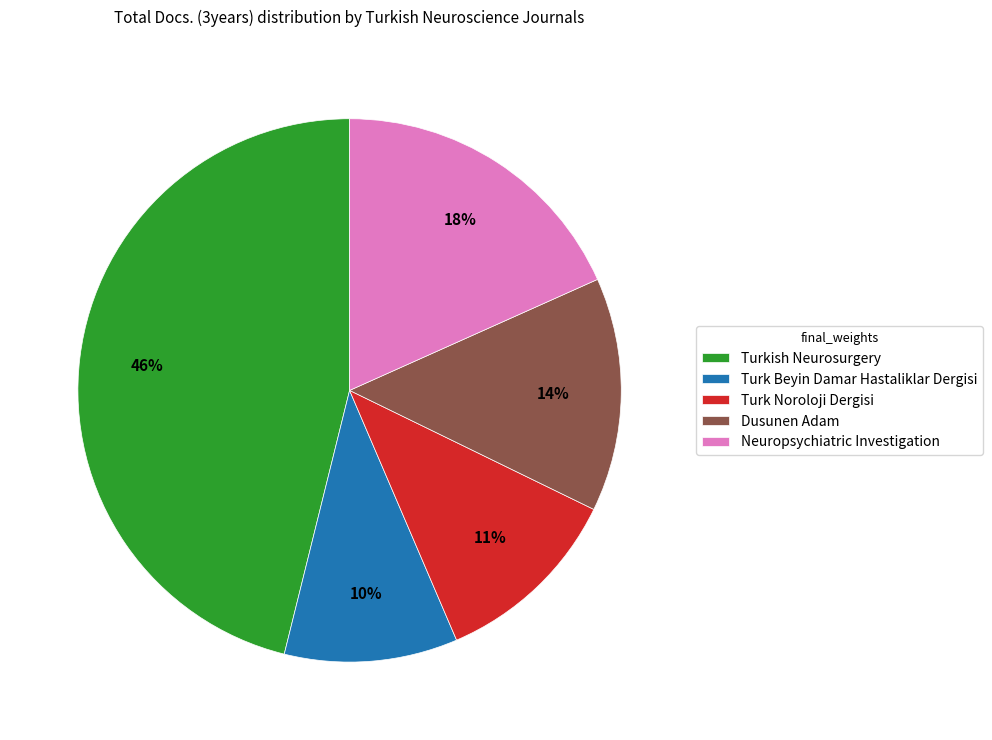

To the nearest percent, what is the difference between the largest and smallest slice percentages?

36%